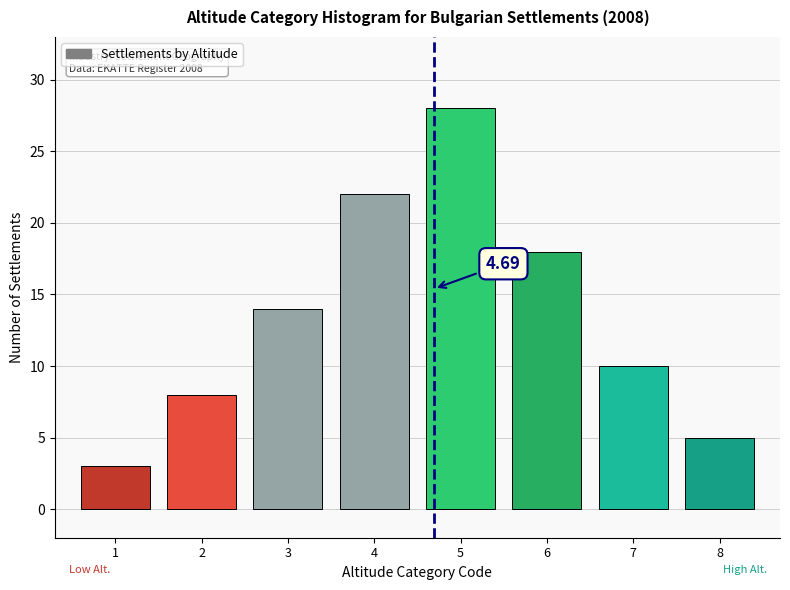

What is the sum of the values at 2 and 4?

30